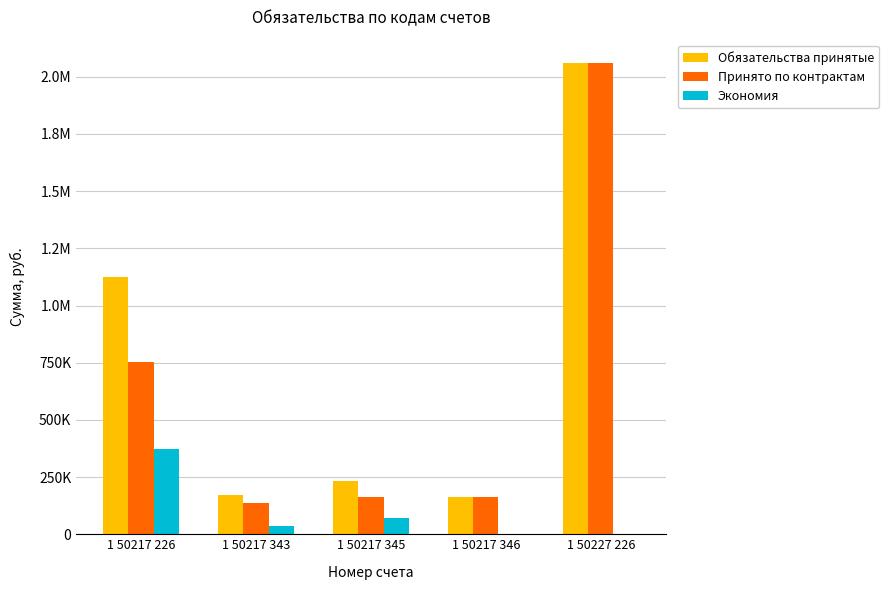

What value does the Обязательства принятые series have at 1 50217 345?

233950.0